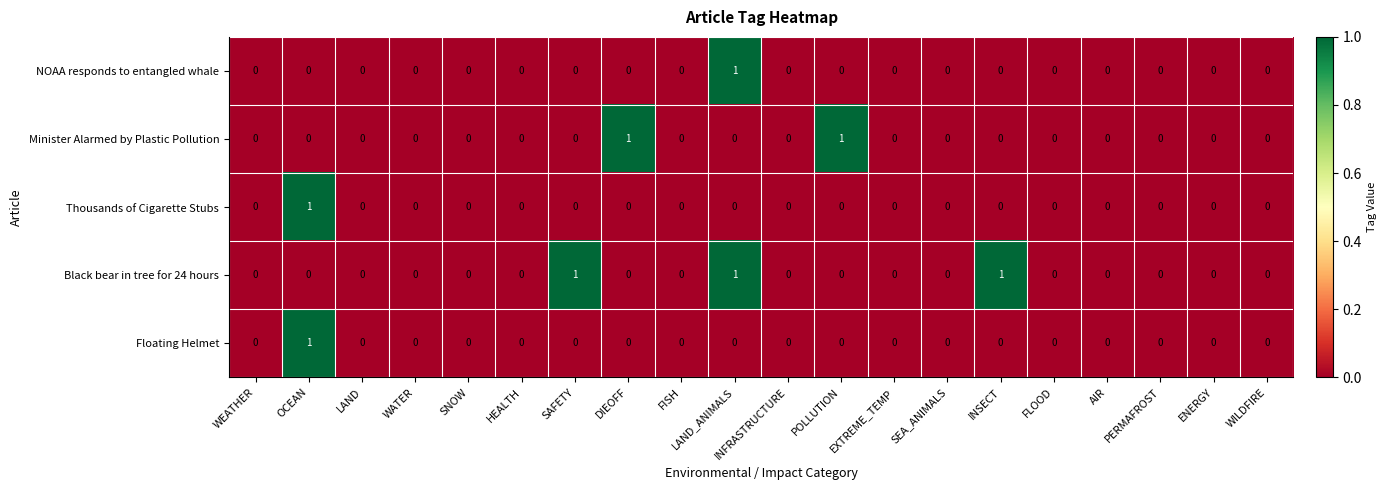

The NOAA responds to entangled whale series shows 0 at LAND. True or false?

True